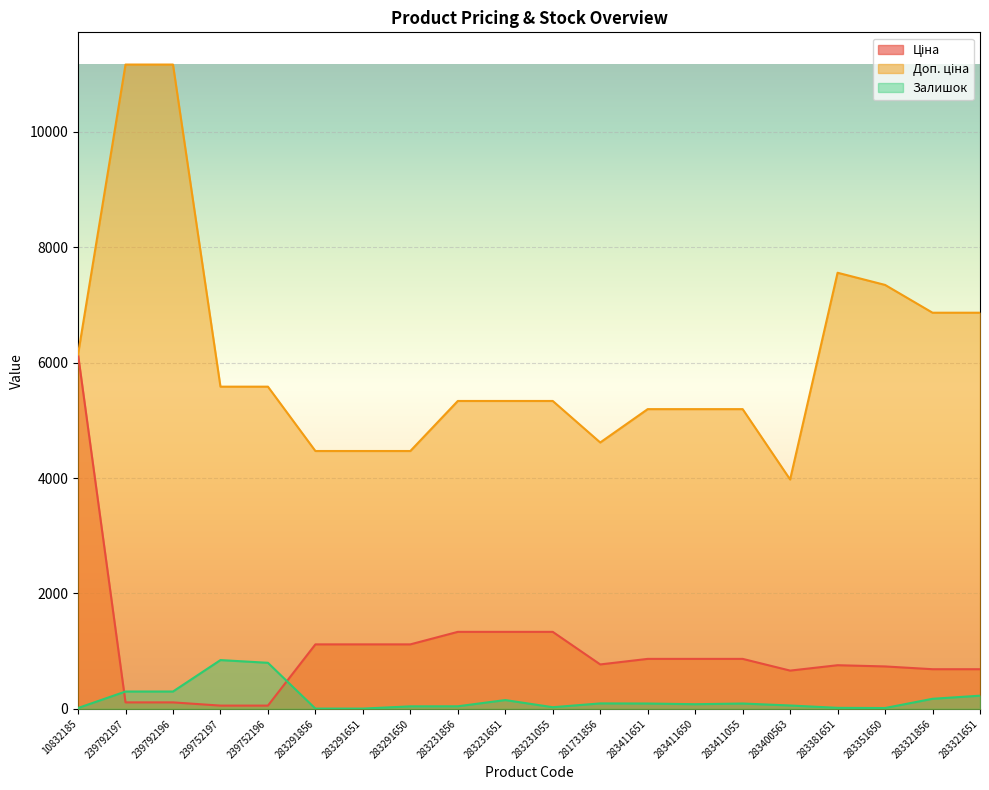

How many data points in Доп. ціна are above 5336?

12